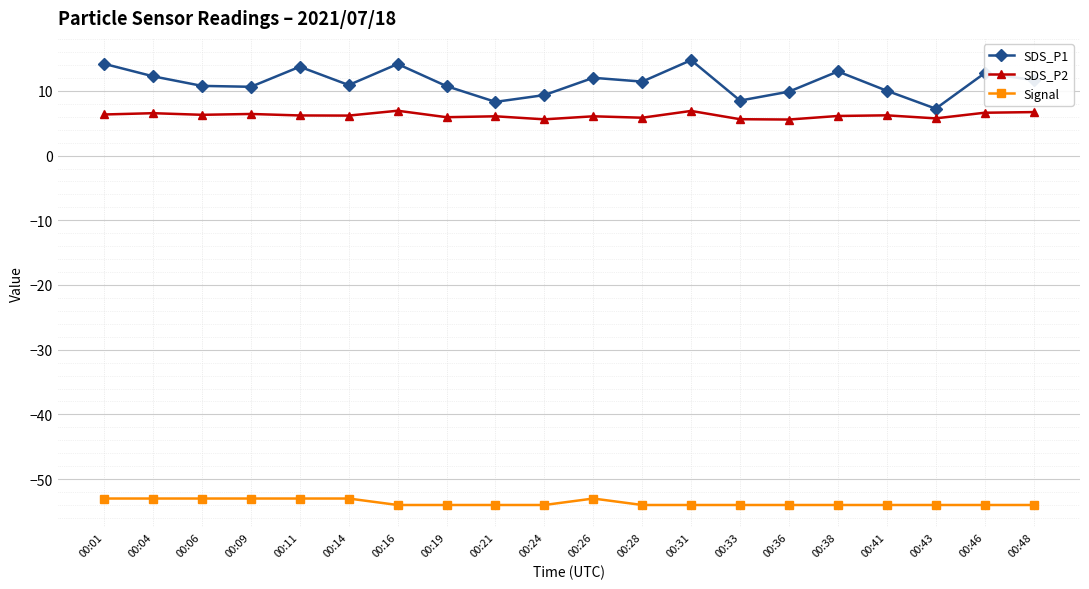

The SDS_P2 series shows 9.3 at 00:48. True or false?

False